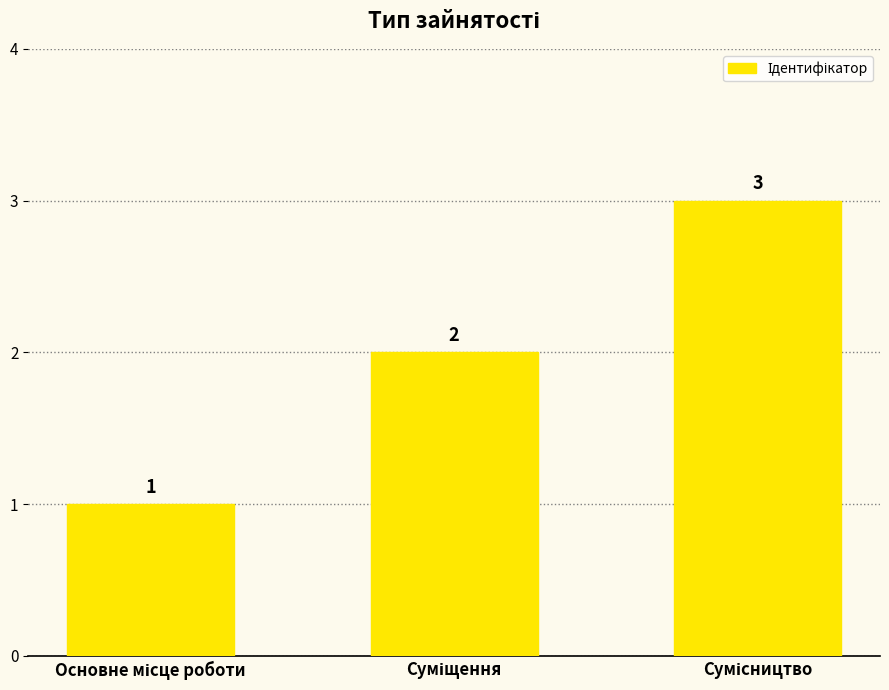

Reading right to left, extract all data points from this chart.

3	2	1